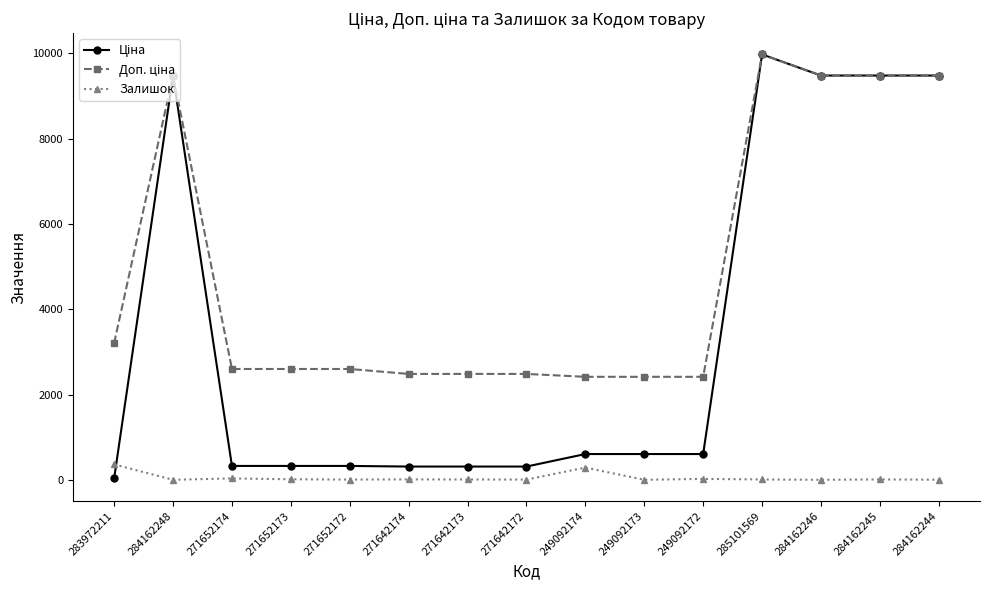

What is the maximum value for Залишок?

360.0